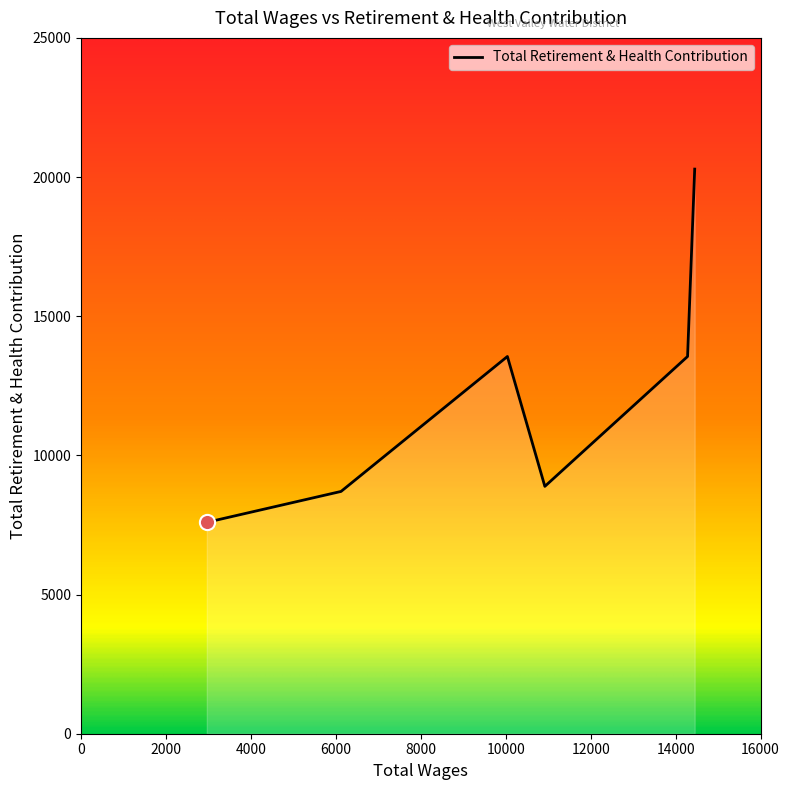

What is the difference between the second highest and second lowest values?

4848